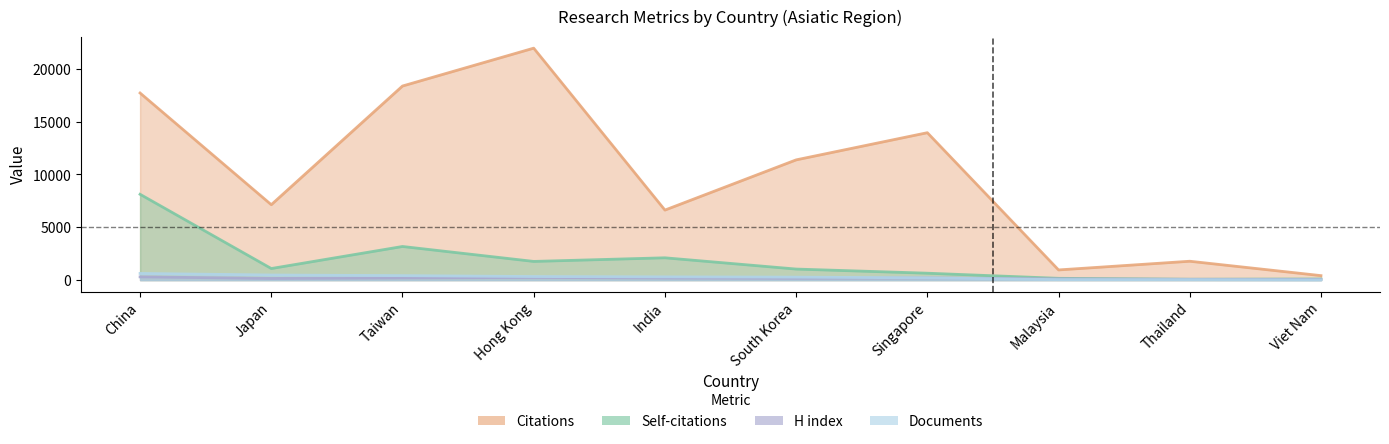

What is the value of the Documents point at the 10th from the left?

18